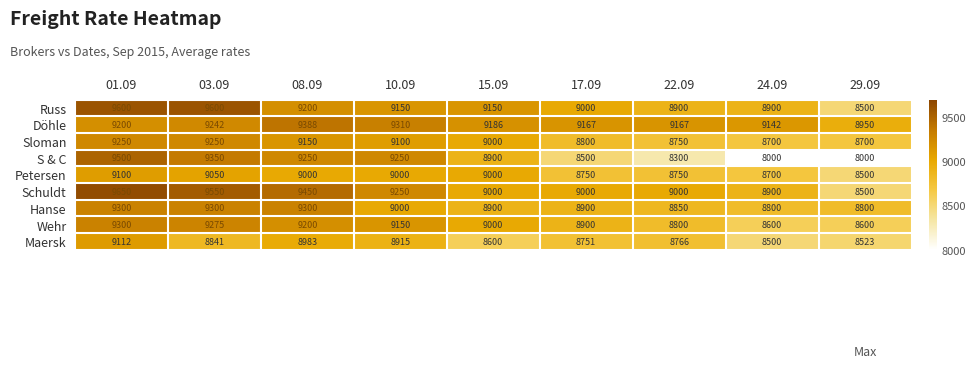

At how many categories does at least one series exceed 8785?

9